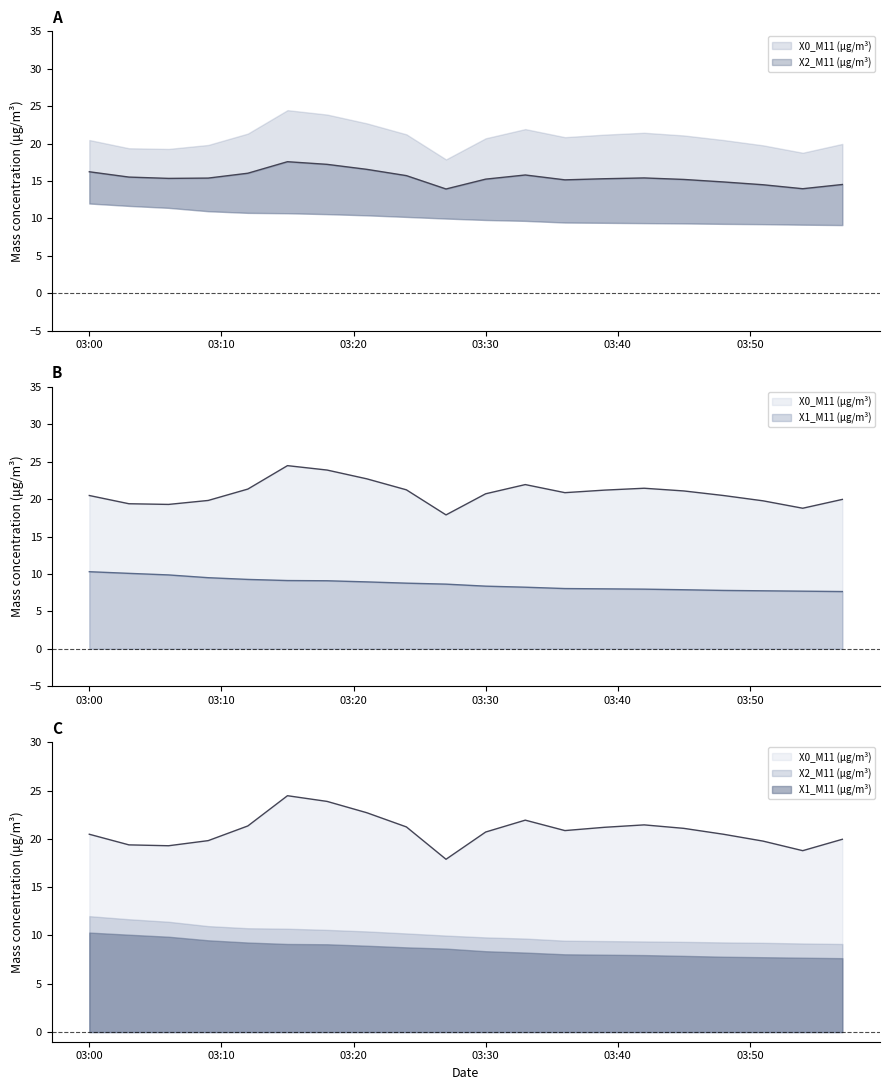

Where is the first local minimum for X0_M11 (μg/m³)?

2021-08-30 03:06:00